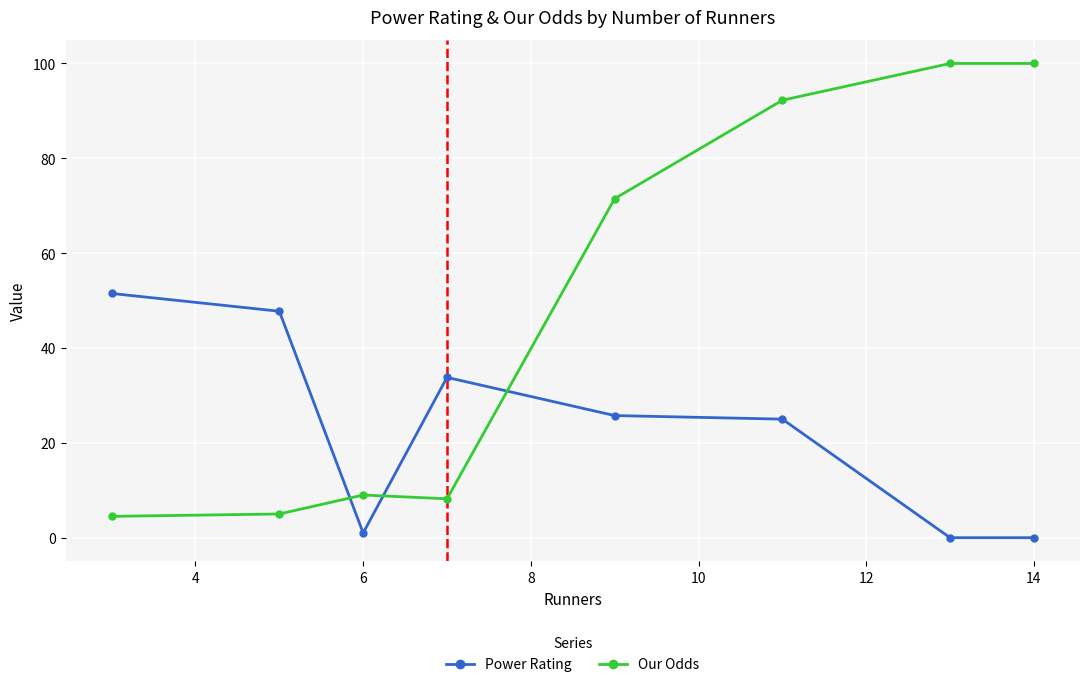

True or false: Power Rating has more than 0 interior local peaks.

True